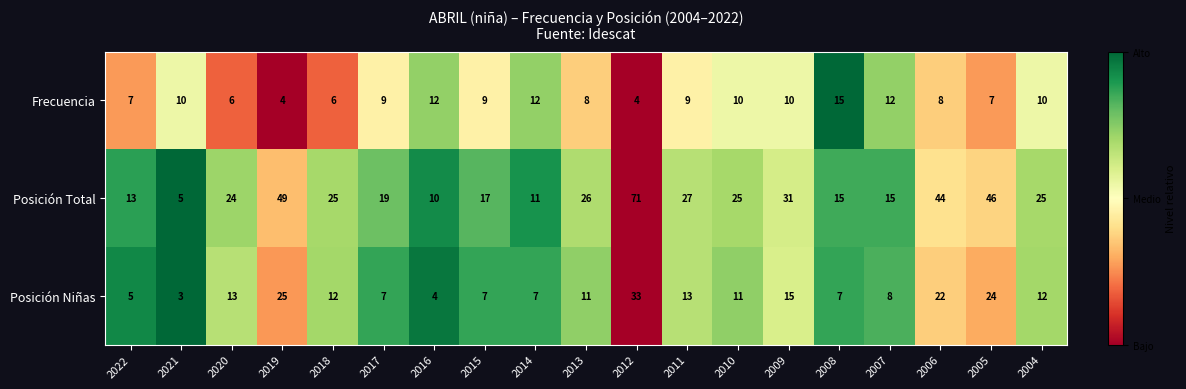

Rank the series at 2011 from highest to lowest value.

Posición Total, Posición Niñas, Frecuencia